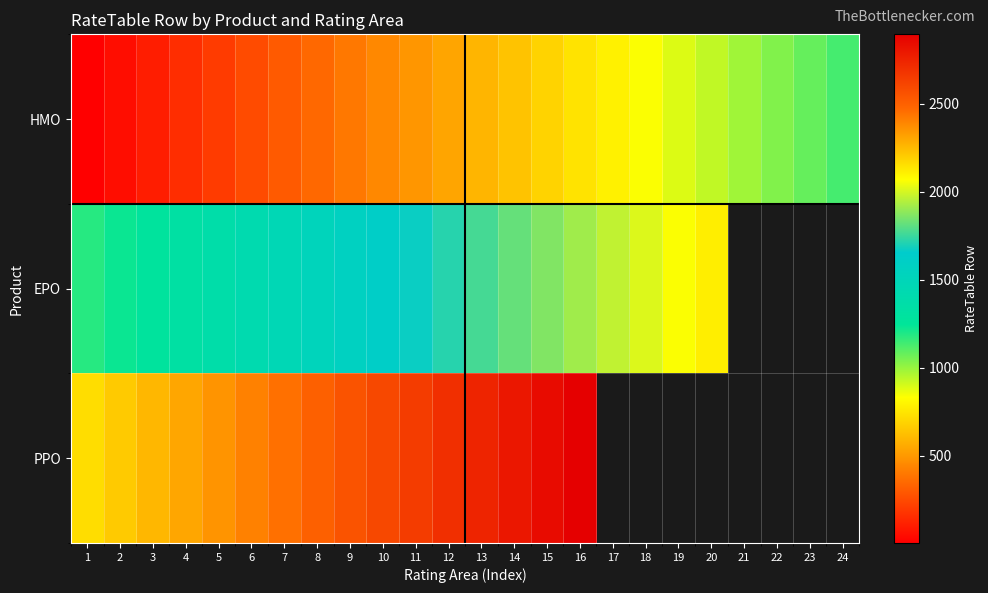

Where is EPO nearest to the value 1645?

10